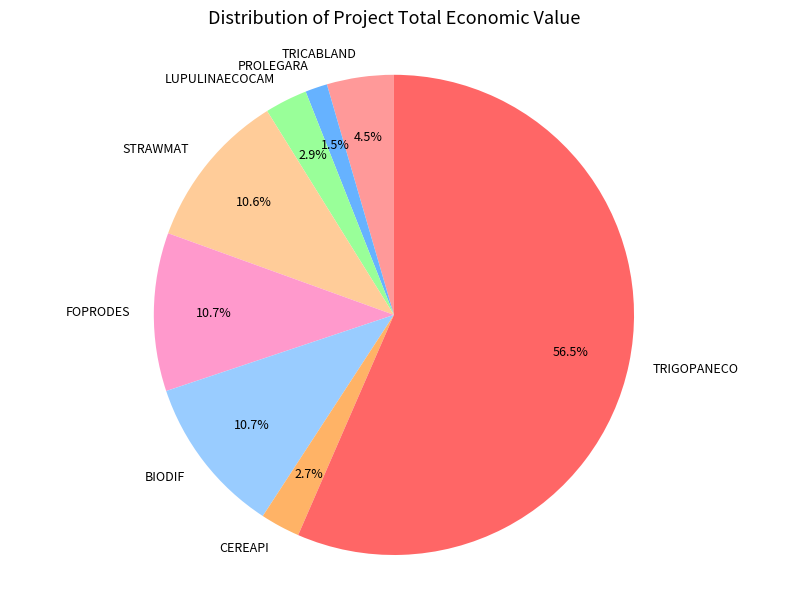

Does TRIGOPANECO represent more than half of the total?

Yes